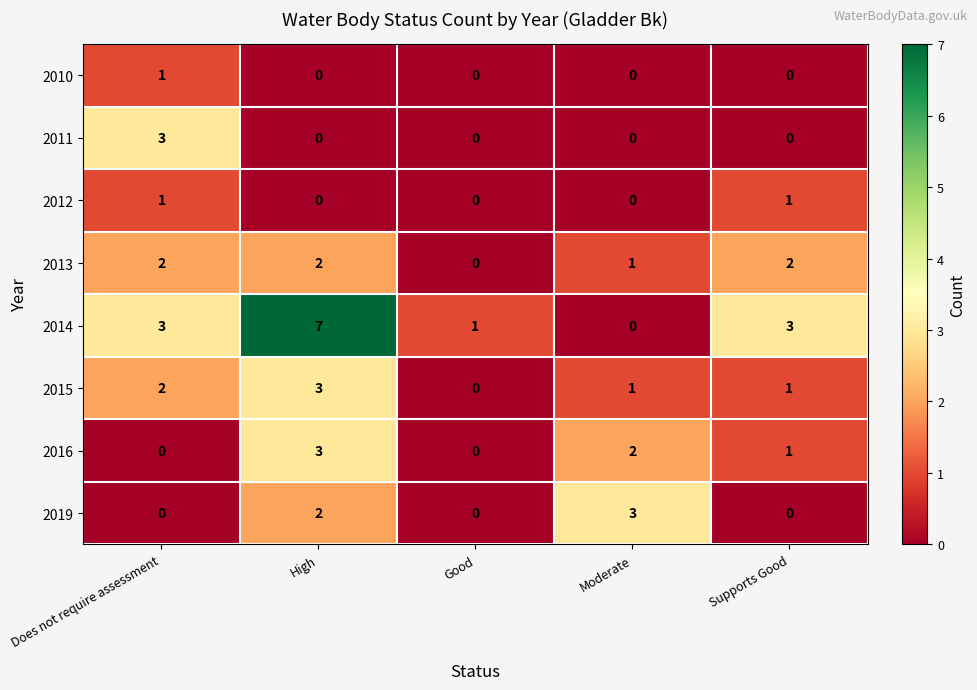

What is the difference between the maximum and minimum values in the 2016 series?

3